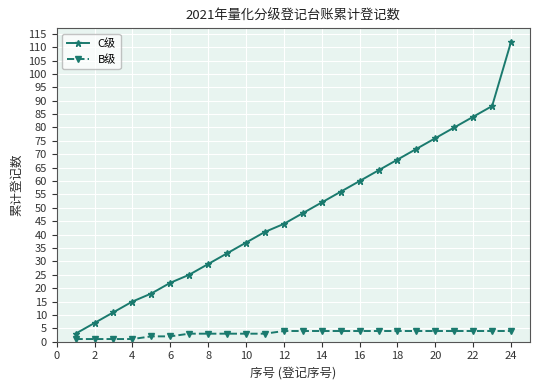

What is the value of the B级 point at the 2nd from the left?

1